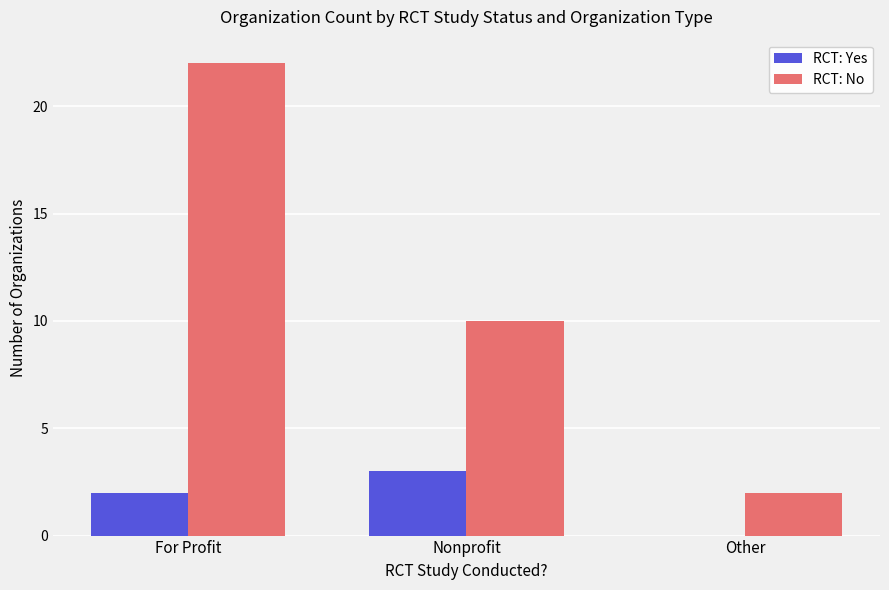

Between For Profit and Nonprofit, which series saw the biggest shift?

RCT: No